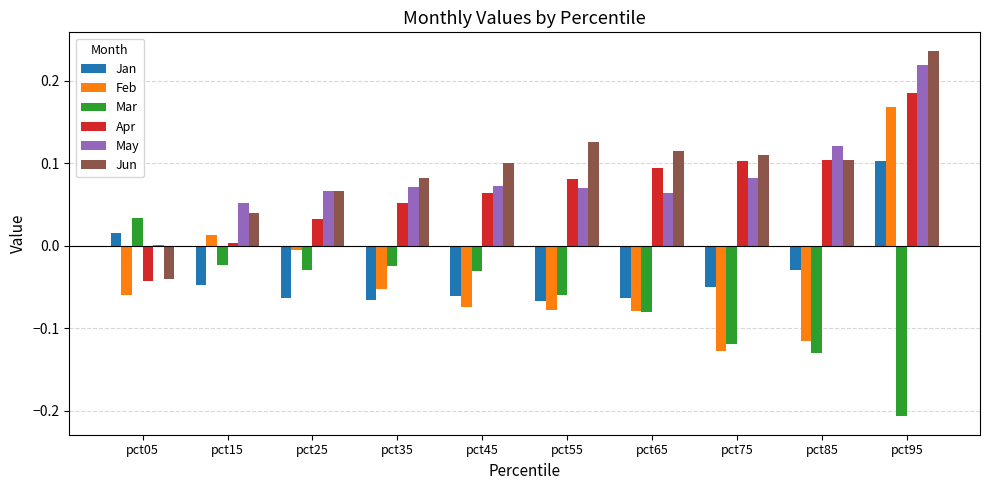

What is the sum of all Apr values?

0.7